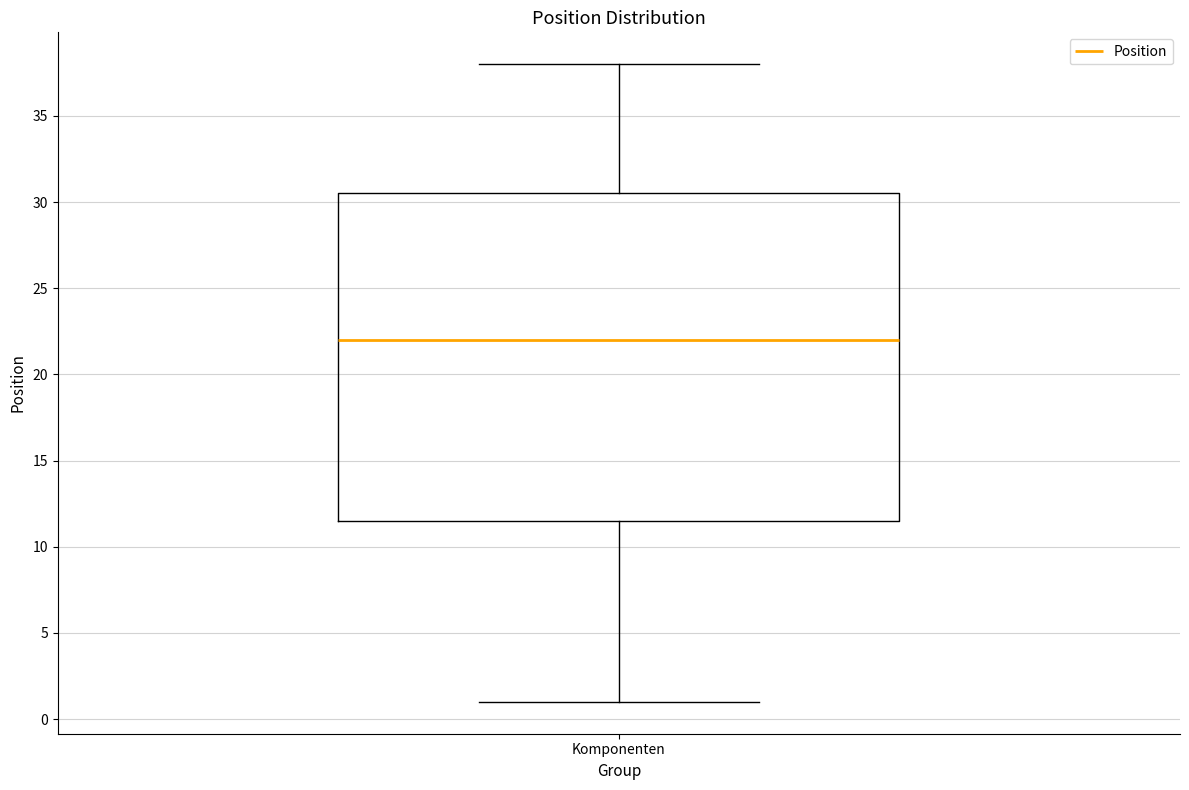

Read this box plot against the y-axis: the position of the median line, the range covered by the box, and the ends of both whiskers. The values are not printed on the chart, so give them approximately, as read against the axis.

median 22.0, box 11.5 to 30.5, whiskers 1.0 to 38.0